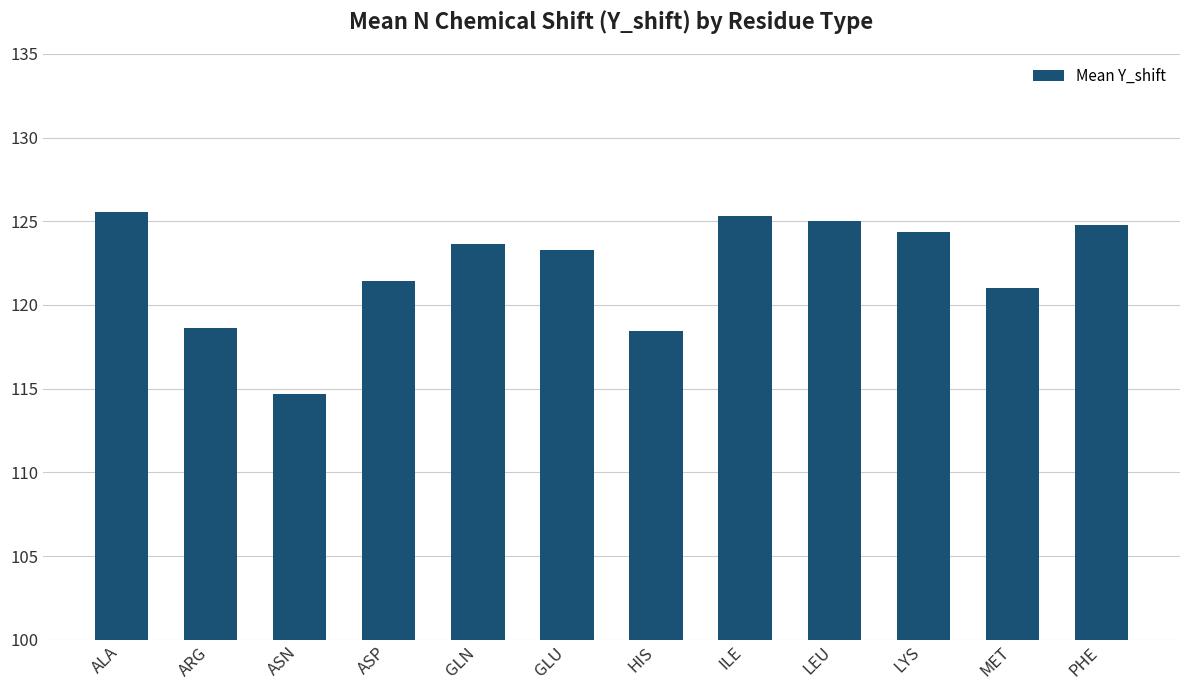

Reading right to left, extract all data points from this chart.

124.8	121.0	124.3	125.0	125.3	118.4	123.3	123.6	121.4	114.7	118.6	125.6